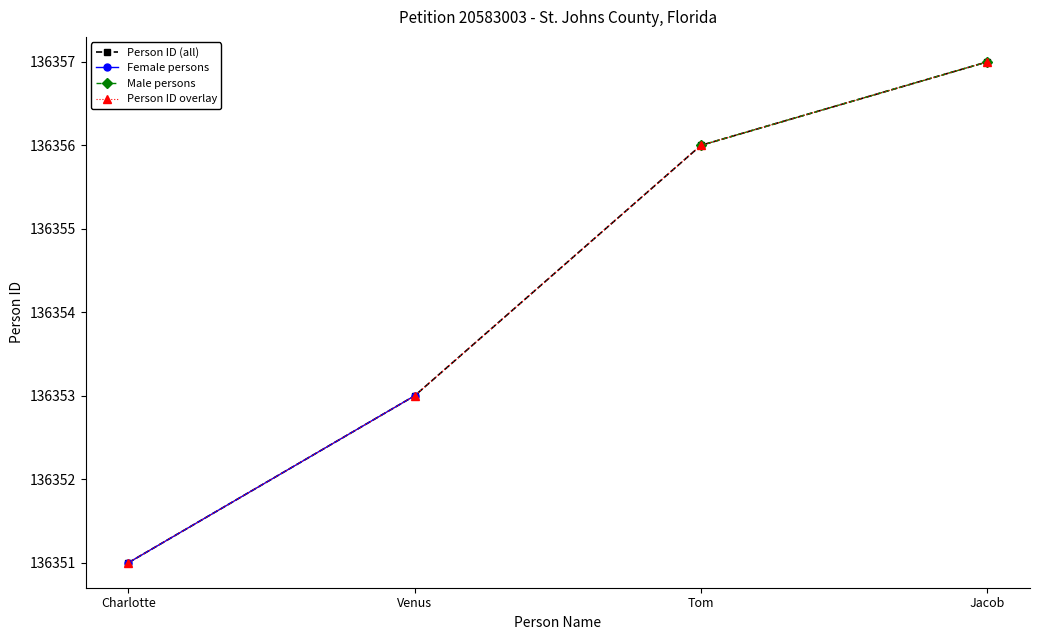

What is the change in value from Charlotte to Tom?

+5